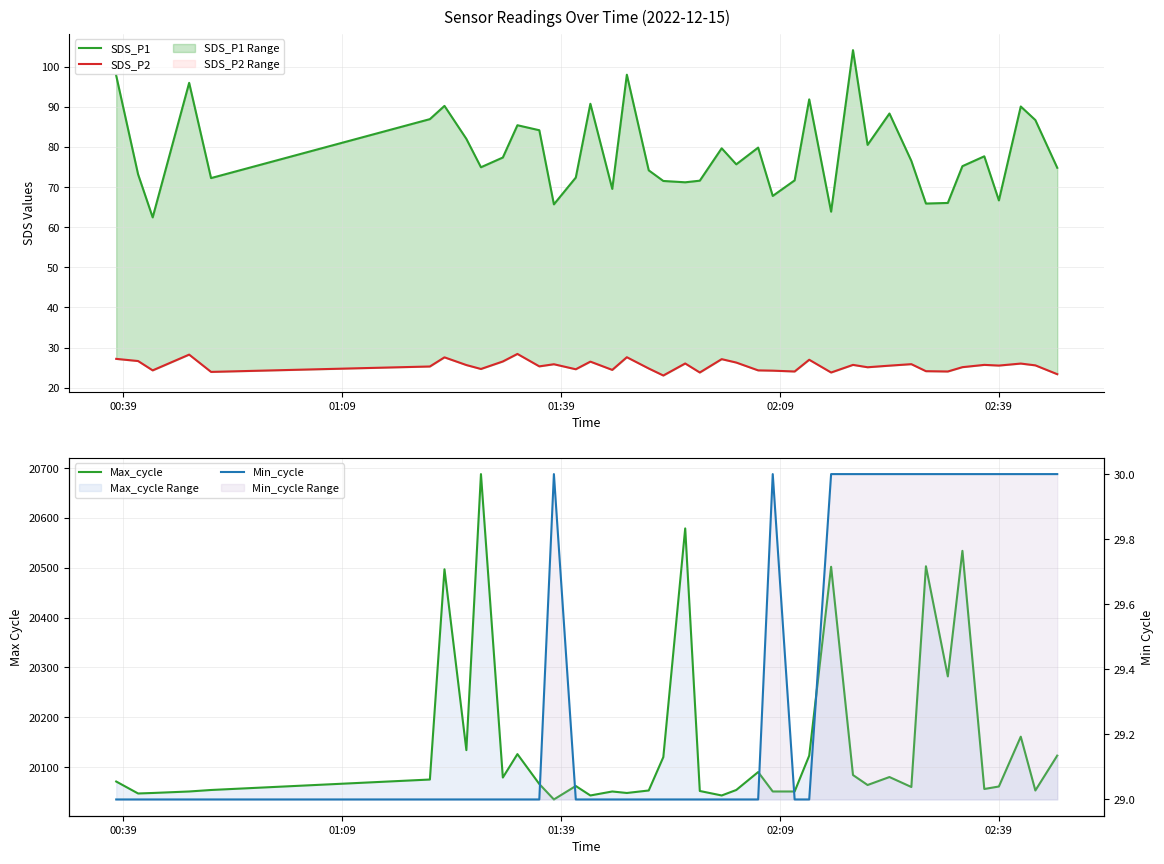

Reading right to left, what are all the values shown in this chart?

SDS_P1: 74.8	86.7	90.1	66.7	77.7	75.2	66.0	65.9	76.5	88.3	80.5	104.2	63.9	91.9	71.7	67.8	79.8	75.7	79.7	71.6	71.2	71.5	74.2	98.0	69.5	90.8	72.4	65.7	84.2	85.4	77.4	75.0	82.0	90.2	87.0	72.2	96.0	62.5	73.2	97.8
SDS_P2: 23.4	25.6	26.0	25.5	25.7	25.1	24.0	24.1	25.9	25.5	25.1	25.7	23.8	26.9	24.0	24.2	24.3	26.2	27.1	23.8	26.0	23.0	24.8	27.6	24.4	26.5	24.6	25.8	25.3	28.4	26.5	24.6	25.6	27.6	25.3	23.9	28.2	24.3	26.6	27.2
Max_cycle: 20123.0	20053.0	20161.0	20061.0	20056.0	20534.0	20282.0	20503.0	20060.0	20080.0	20064.0	20084.0	20502.0	20123.0	20051.0	20051.0	20090.0	20054.0	20043.0	20052.0	20579.0	20120.0	20053.0	20048.0	20051.0	20043.0	20062.0	20035.0	20066.0	20126.0	20079.0	20688.0	20134.0	20497.0	20075.0	20054.0	20051.0	20048.0	20047.0	20071.0
Min_cycle: 30.0	30.0	30.0	30.0	30.0	30.0	30.0	30.0	30.0	30.0	30.0	30.0	30.0	29.0	29.0	30.0	29.0	29.0	29.0	29.0	29.0	29.0	29.0	29.0	29.0	29.0	29.0	30.0	29.0	29.0	29.0	29.0	29.0	29.0	29.0	29.0	29.0	29.0	29.0	29.0